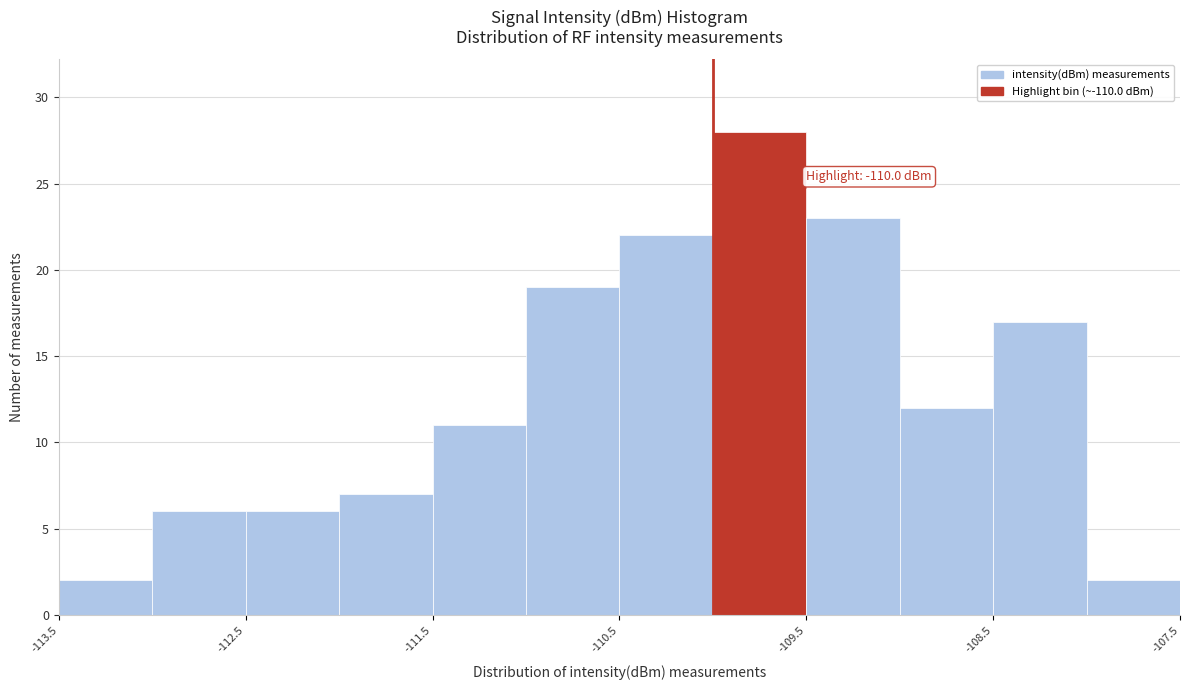

Over which range of the x-axis is the bar tallest?

-110.0 to -109.5